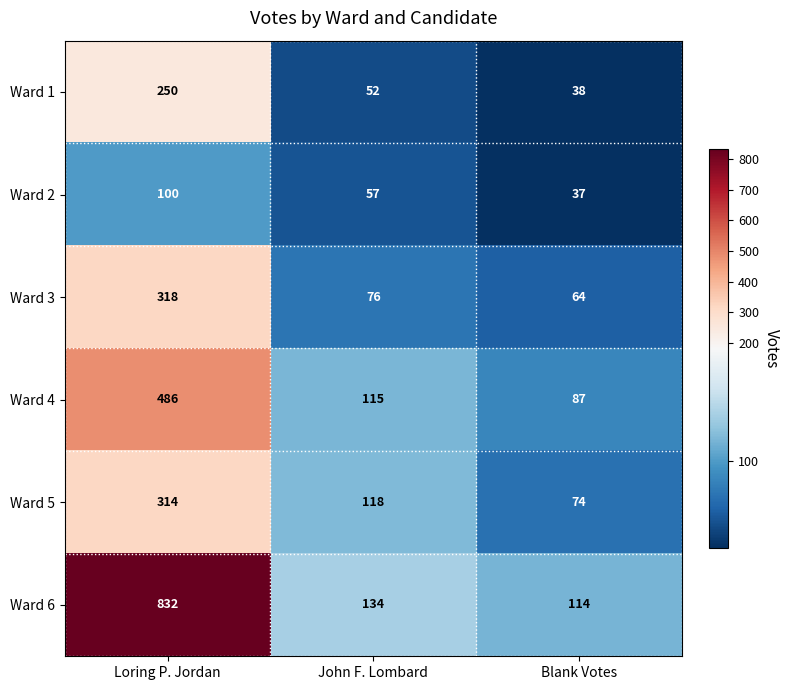

Reading left to right, transcribe all the data shown in this chart.

Ward 1: Loring P. Jordan=250	John F. Lombard=52	Blank Votes=38
Ward 2: Loring P. Jordan=100	John F. Lombard=57	Blank Votes=37
Ward 3: Loring P. Jordan=318	John F. Lombard=76	Blank Votes=64
Ward 4: Loring P. Jordan=486	John F. Lombard=115	Blank Votes=87
Ward 5: Loring P. Jordan=314	John F. Lombard=118	Blank Votes=74
Ward 6: Loring P. Jordan=832	John F. Lombard=134	Blank Votes=114